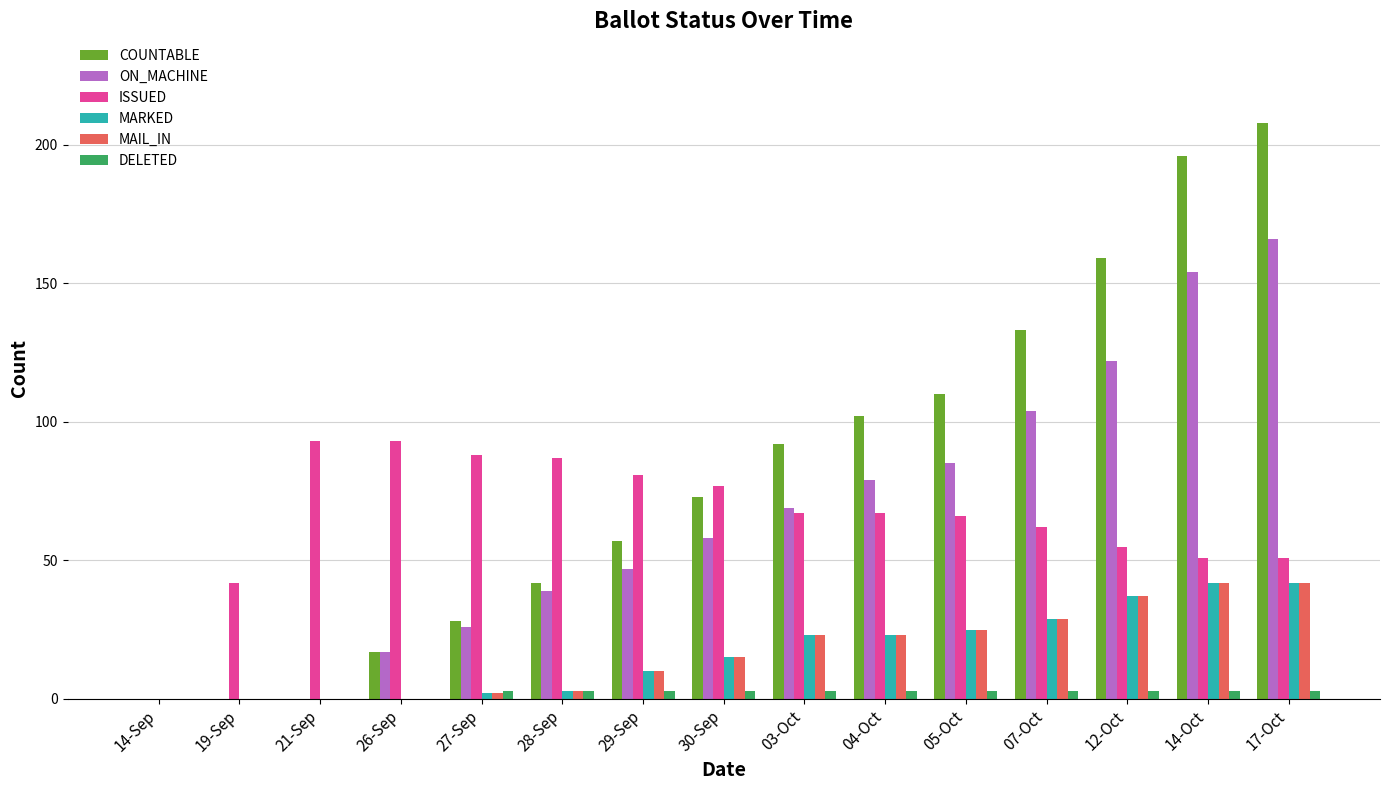

What is the total value across all series at 28-Sep?

177